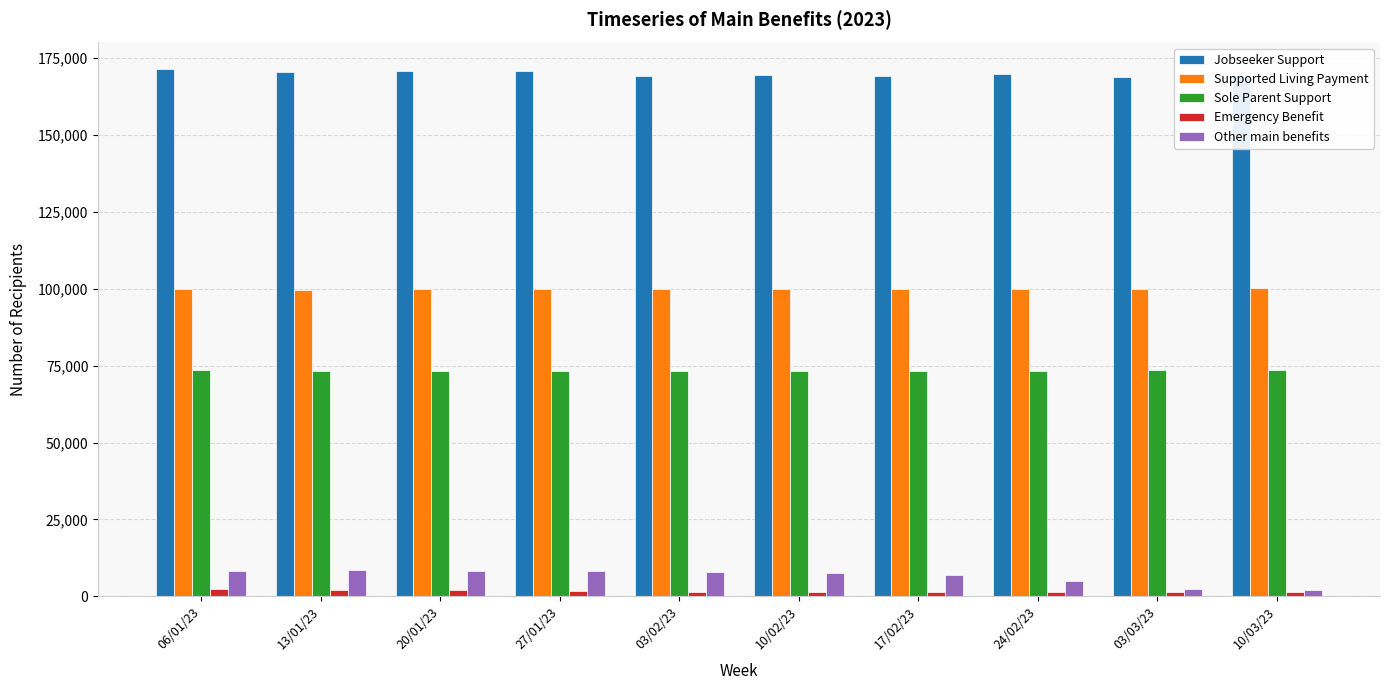

What is the difference between the highest and lowest values at 20/01/23?

168807